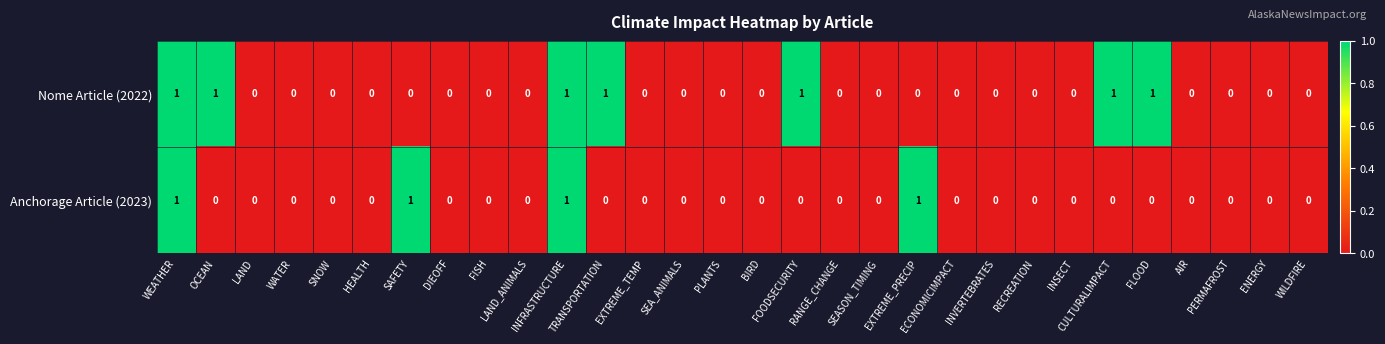

Count the Anchorage Article (2023) values in the range 0 to 1.

30